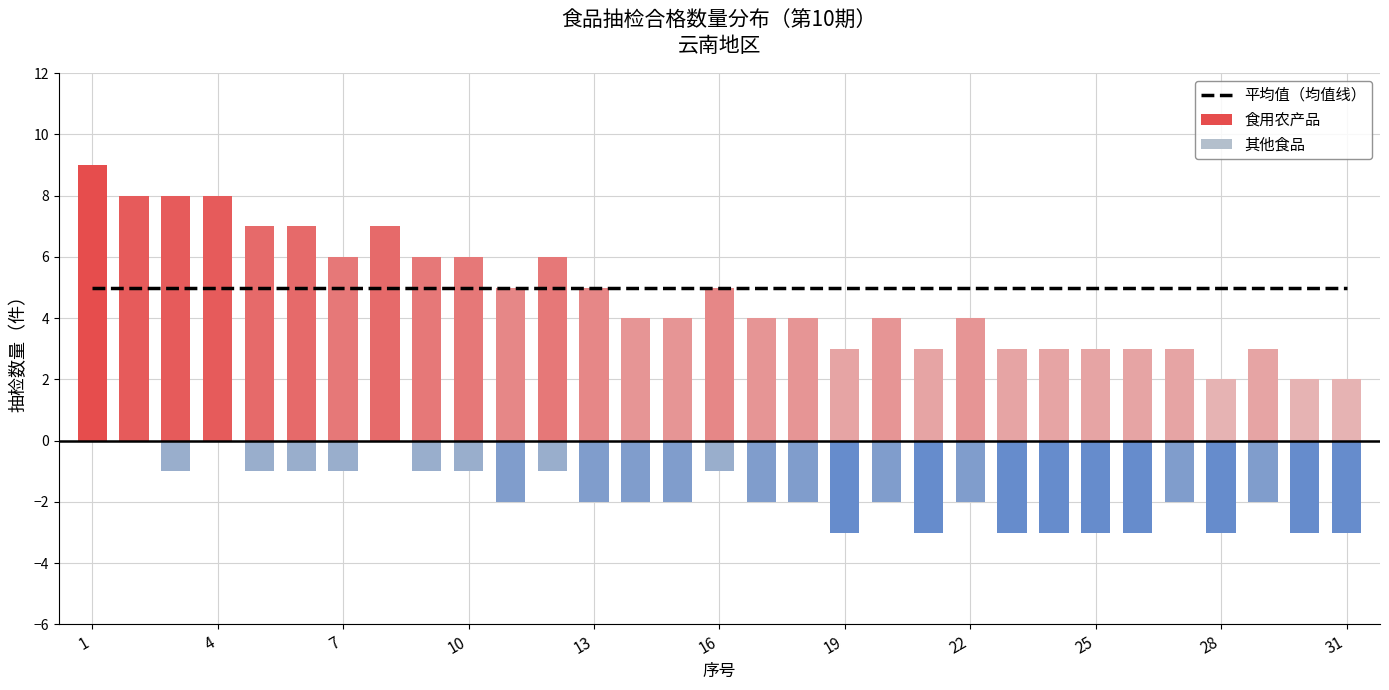

Is it true that 食用农产品 equals 4 at 5?

False